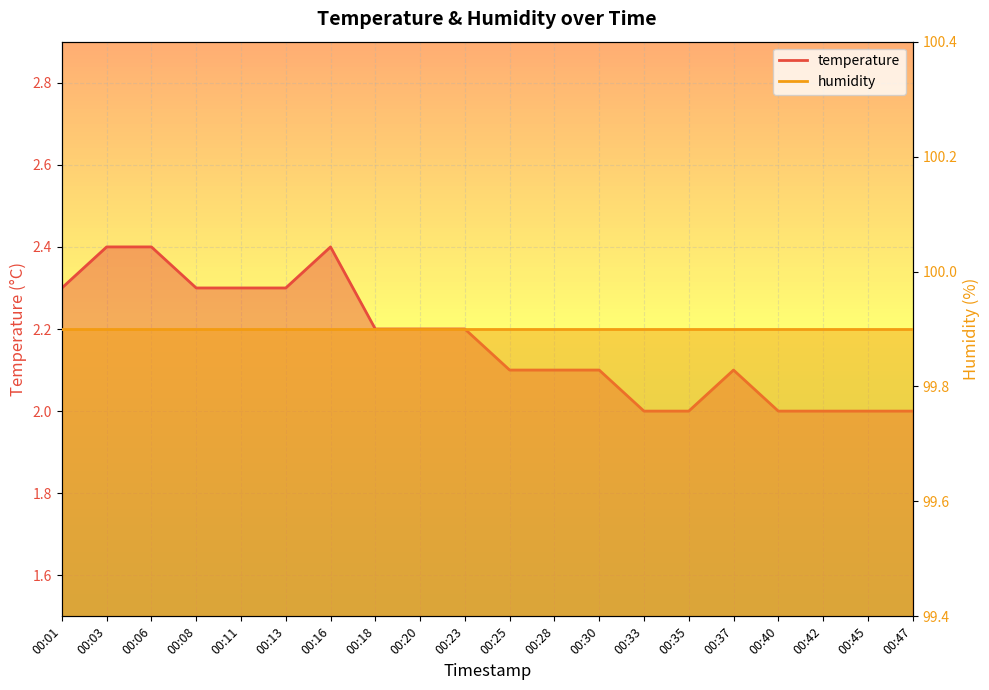

Rank the categories by value from highest to lowest.

00:03, 00:06, 00:16, 00:01, 00:08, 00:11, 00:13, 00:18, 00:20, 00:23, 00:25, 00:28, 00:30, 00:37, 00:33, 00:35, 00:40, 00:42, 00:45, 00:47